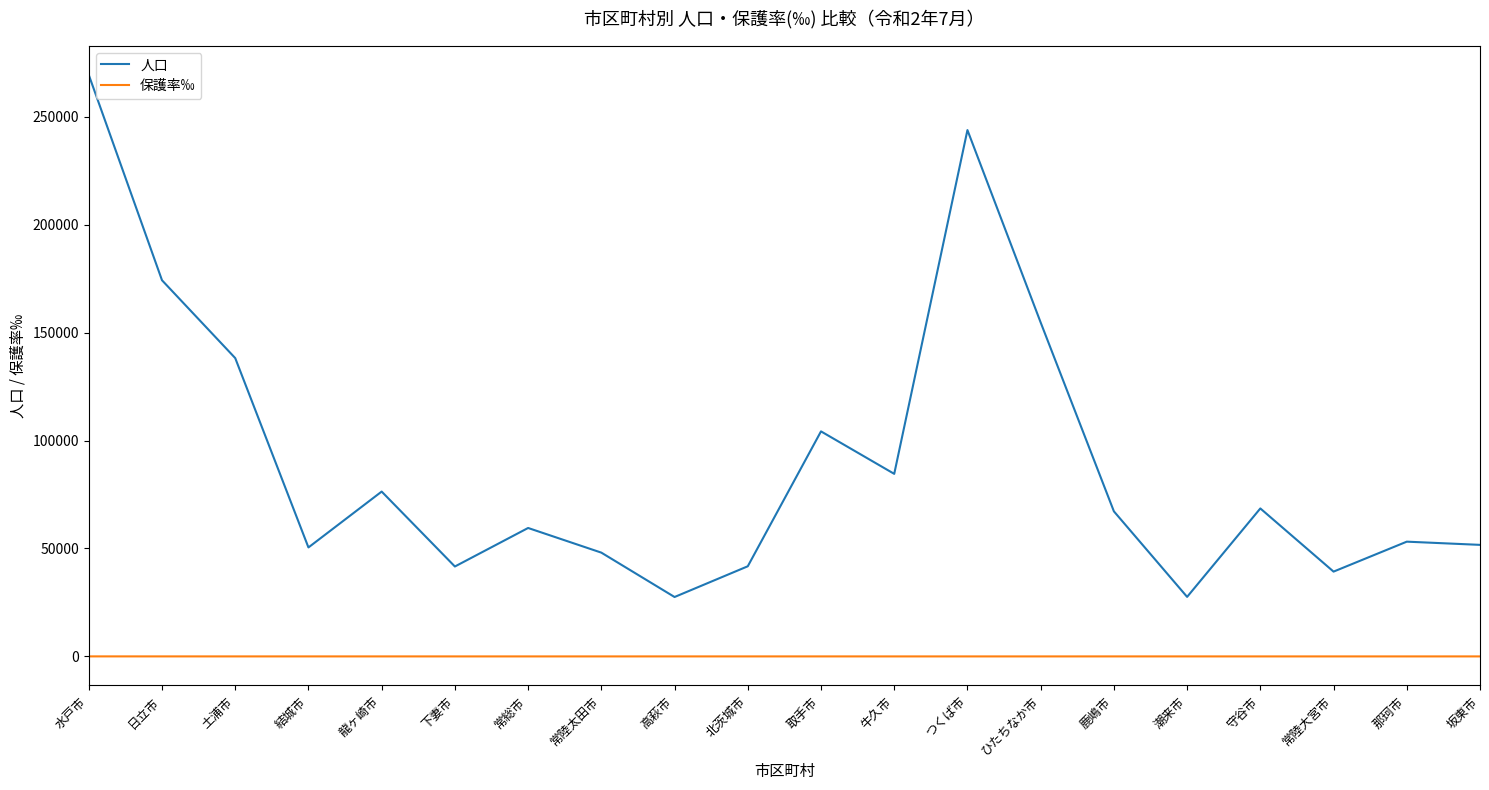

Is the value of 保護率‰ at 龍ヶ崎市 greater than the value of 人口 at ひたちなか市?

No